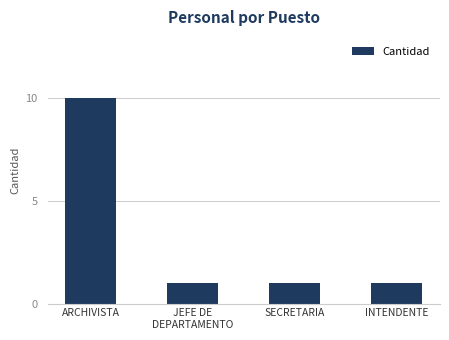

What is the minimum value shown in the chart?

1